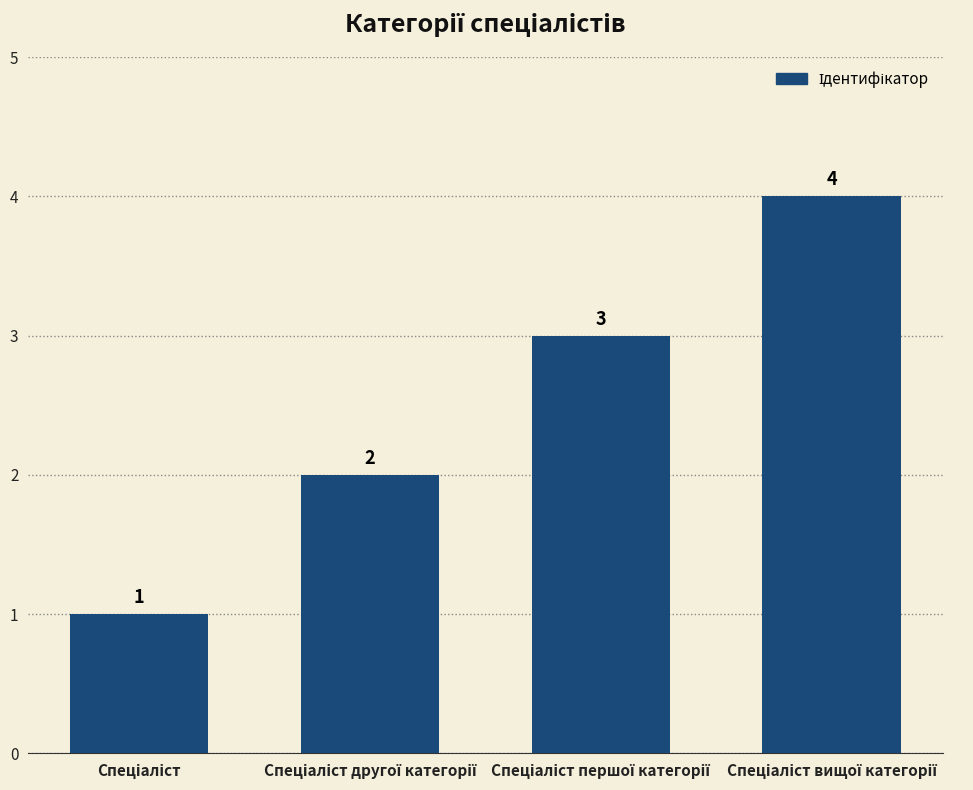

What is the sum of all values?

10